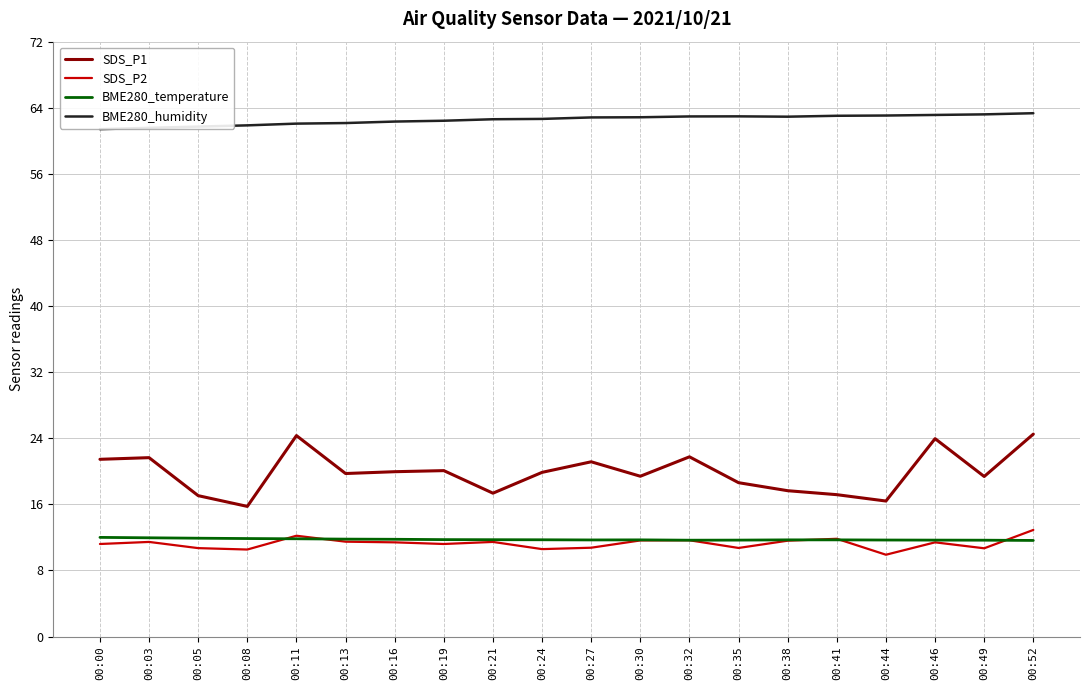

True or false: SDS_P2 and SDS_P1 intersect in this chart.

False